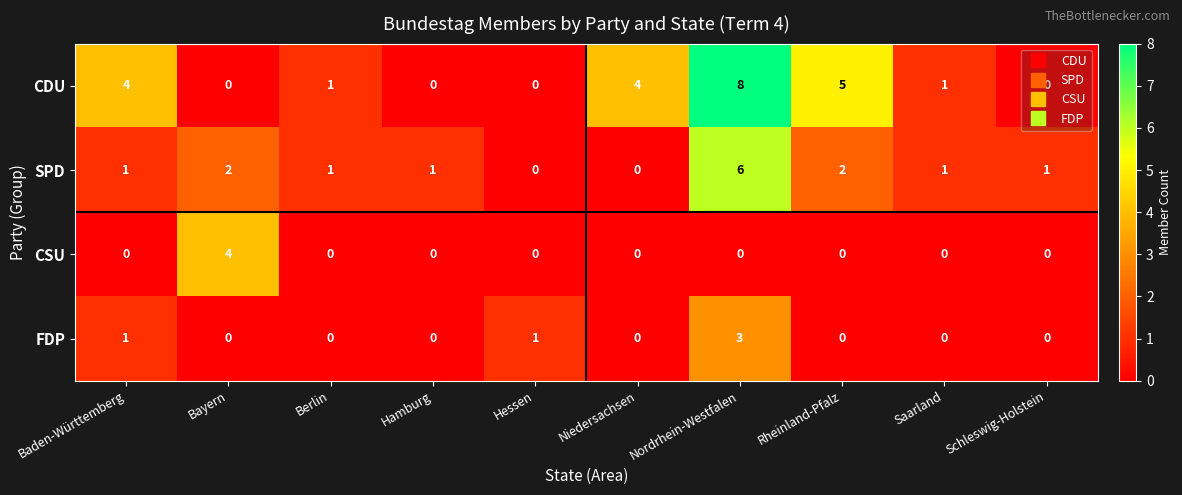

Which series changed the most between Hamburg and Niedersachsen?

CDU